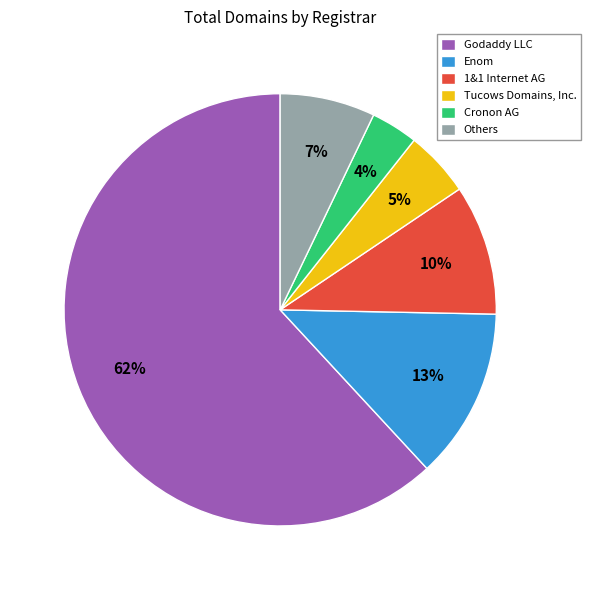

Rank the categories by value from lowest to highest.

Cronon AG, Tucows Domains, Inc., Others, 1&1 Internet AG, Enom, Godaddy LLC